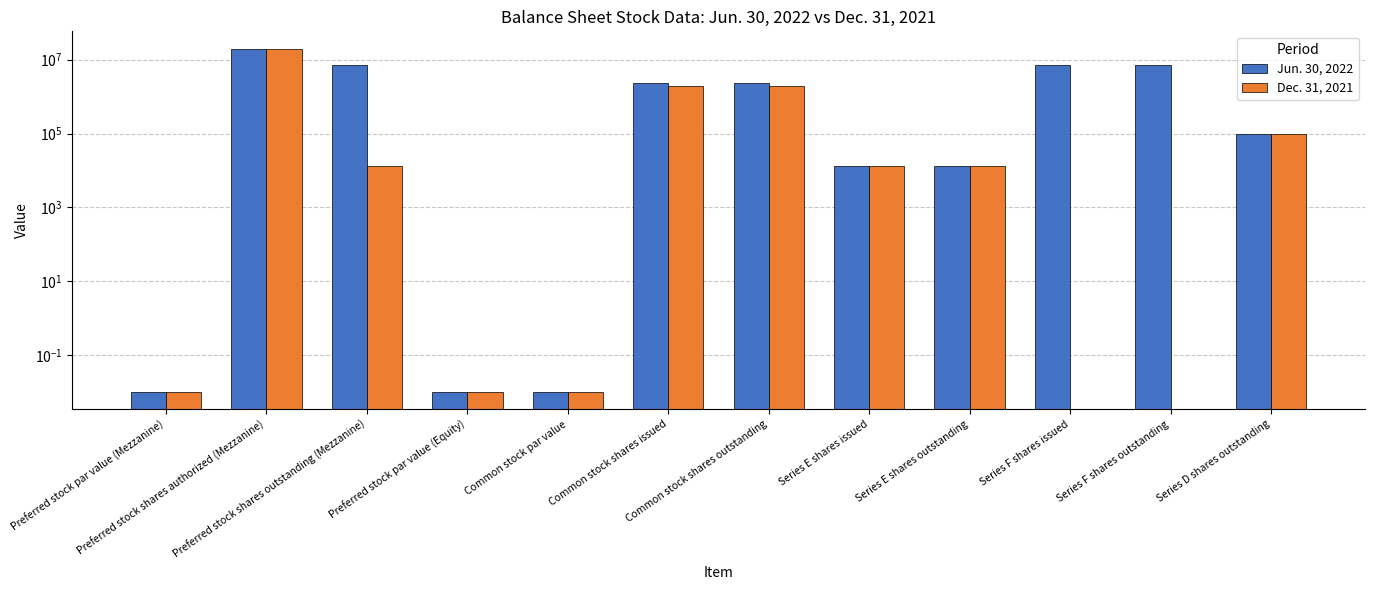

How many bars are there in total?

24